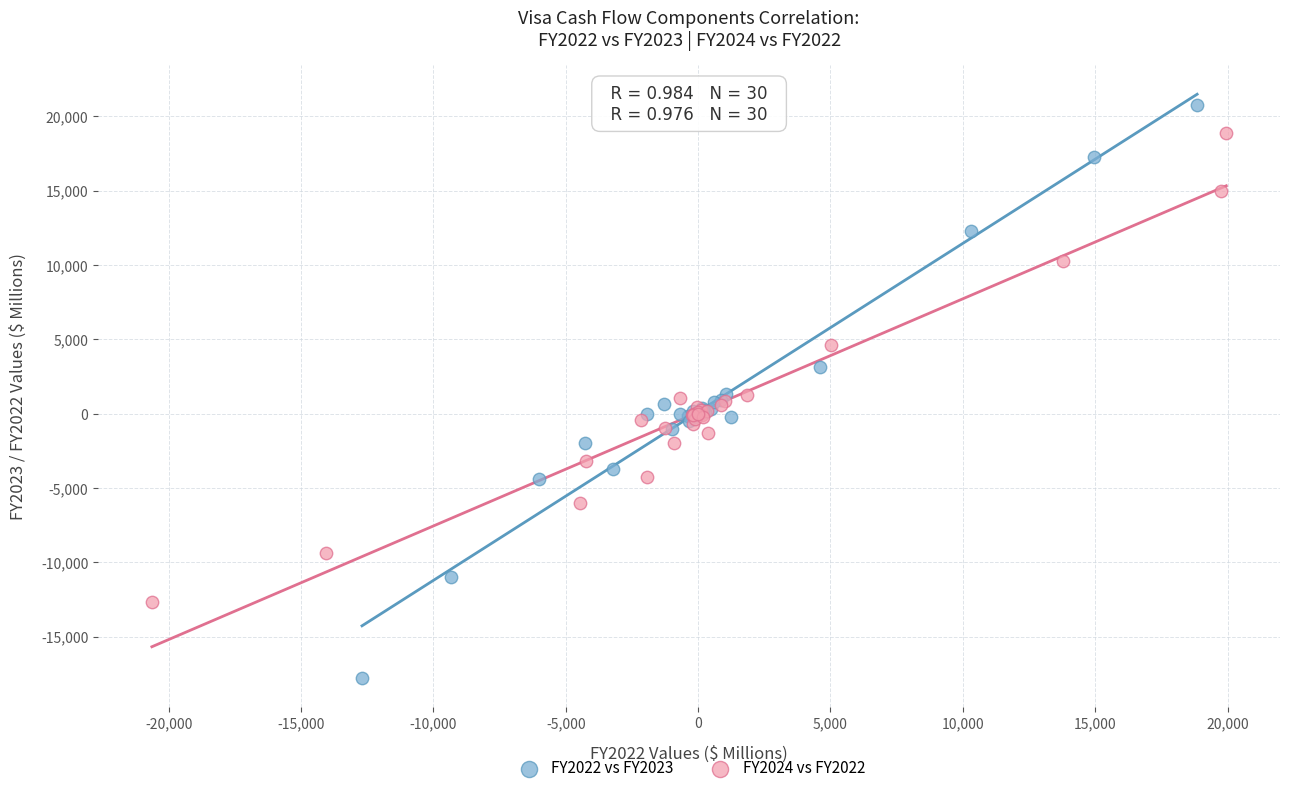

Which series contains the highest Y value?

FY2022 vs FY2023